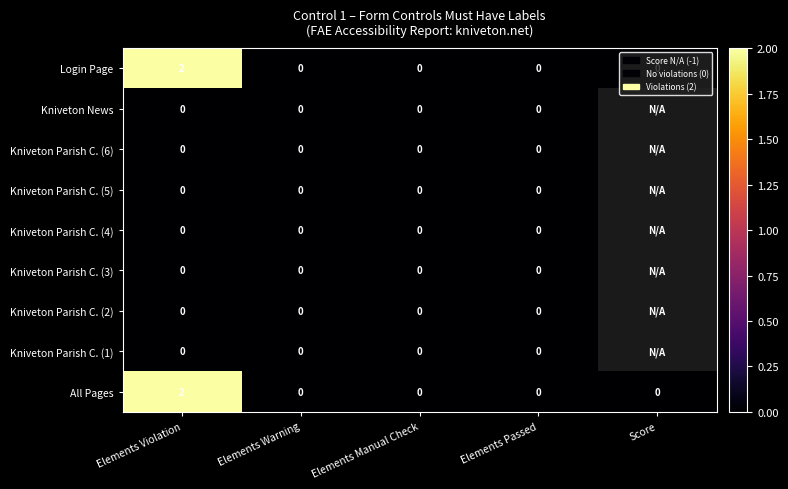

Is it true that All Pages equals 0 at Score?

True